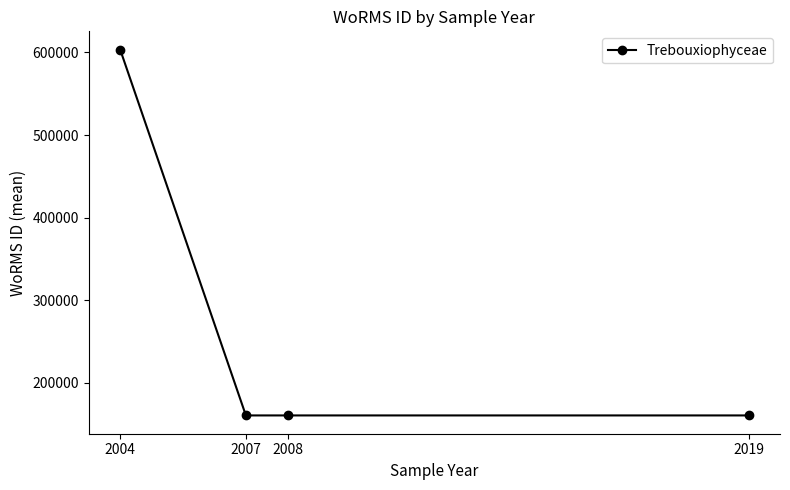

What is the change in value from 2004 to 2008?

-442853